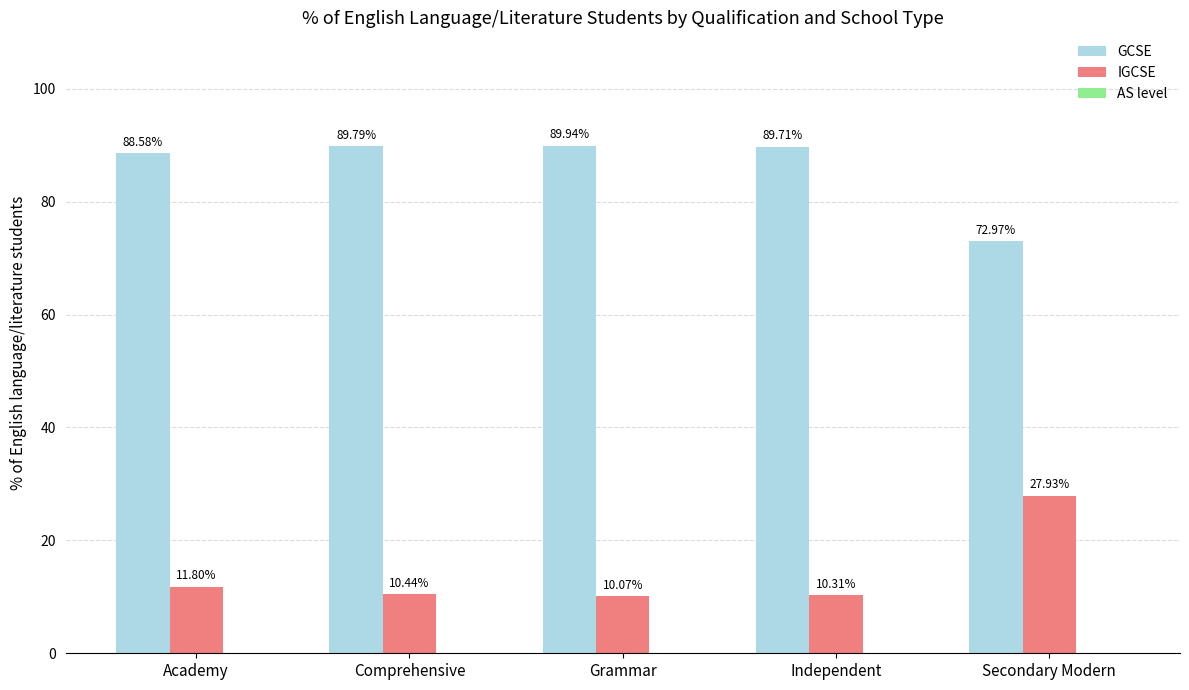

At which category is the sum across all series the highest?

Secondary Modern